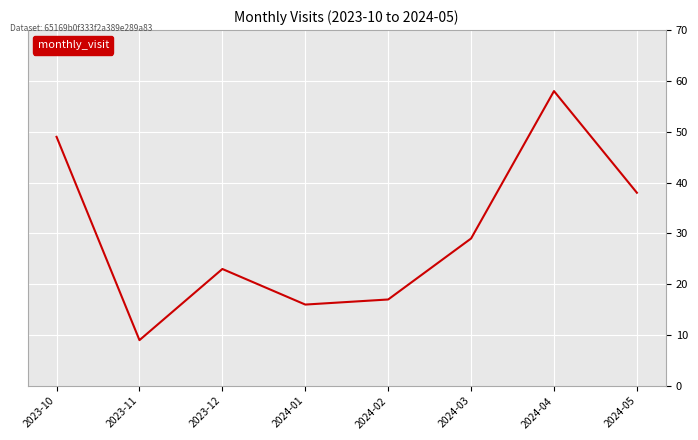

True or false: the data has more than 1 interior local peaks.

True